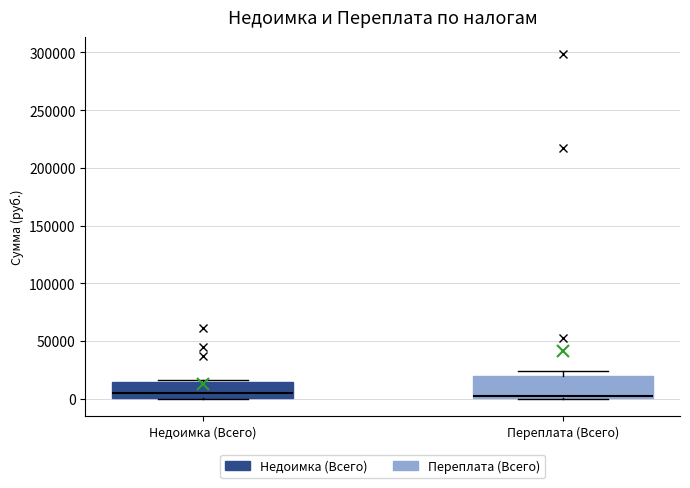

Where is the lower edge of the box for Недоимка (Всего) on the y-axis? The values are not printed on the chart, so give them approximately, as read against the axis.

0